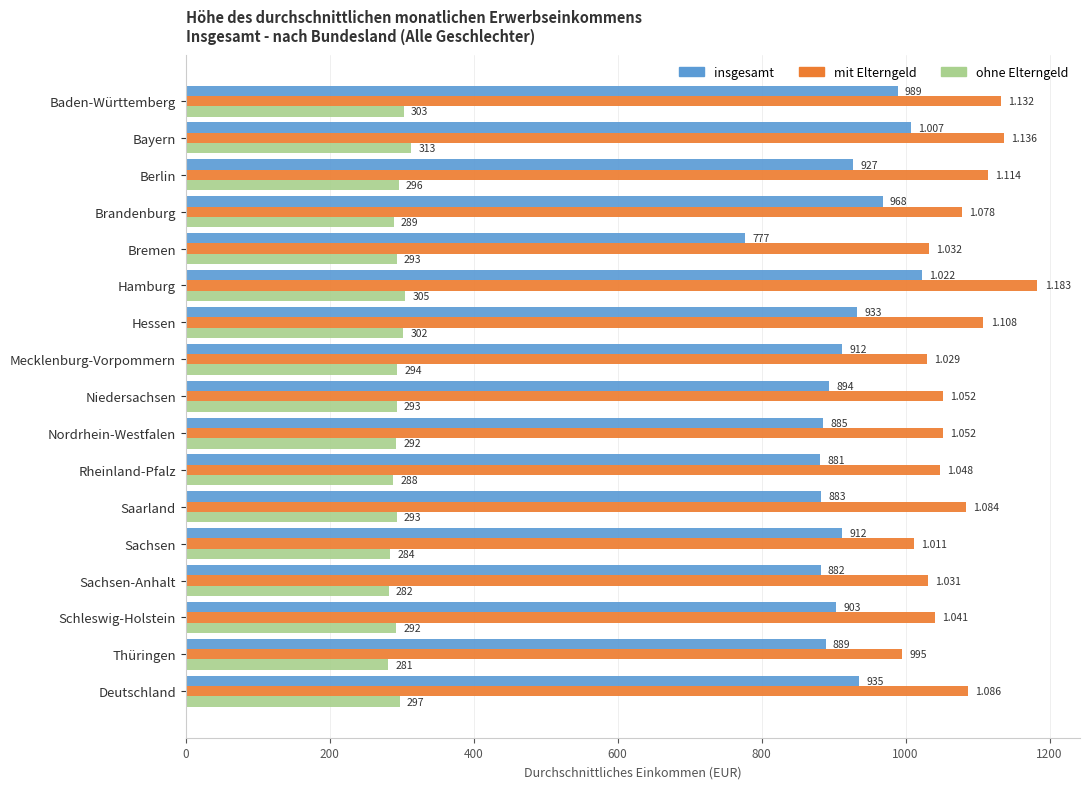

Which series has the widest spread of values?

insgesamt